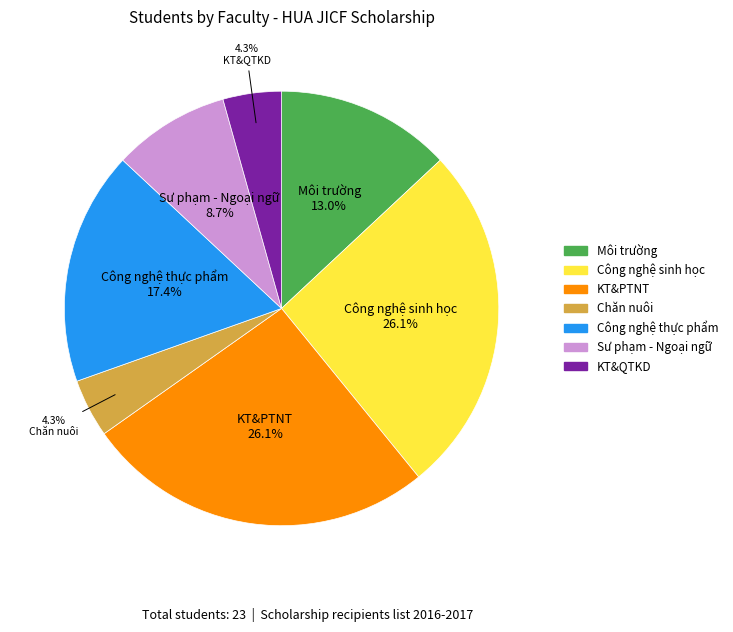

Is there any slice that represents more than half of the pie?

No